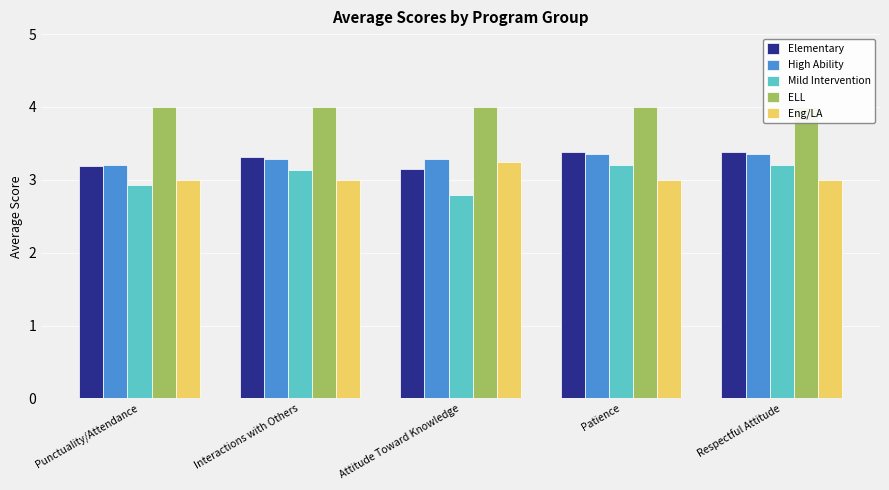

What is the average value of the Eng/LA series?

3.0